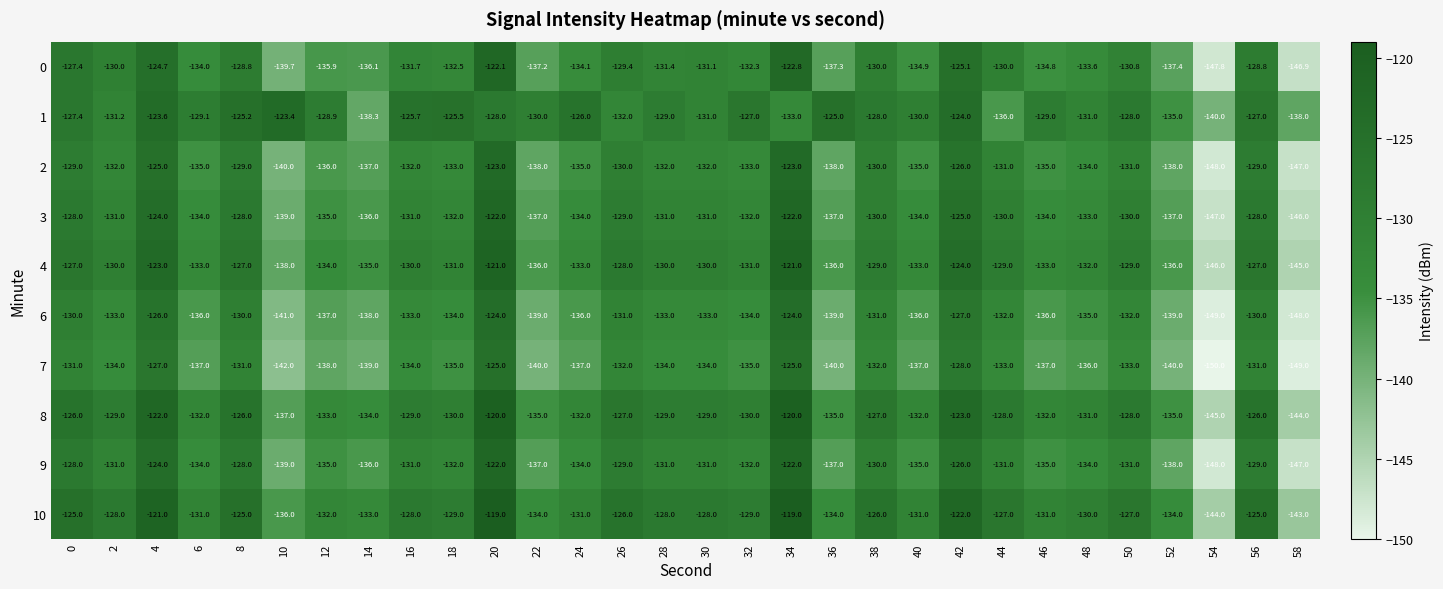

The 3 series shows -83.8 at 48. True or false?

False